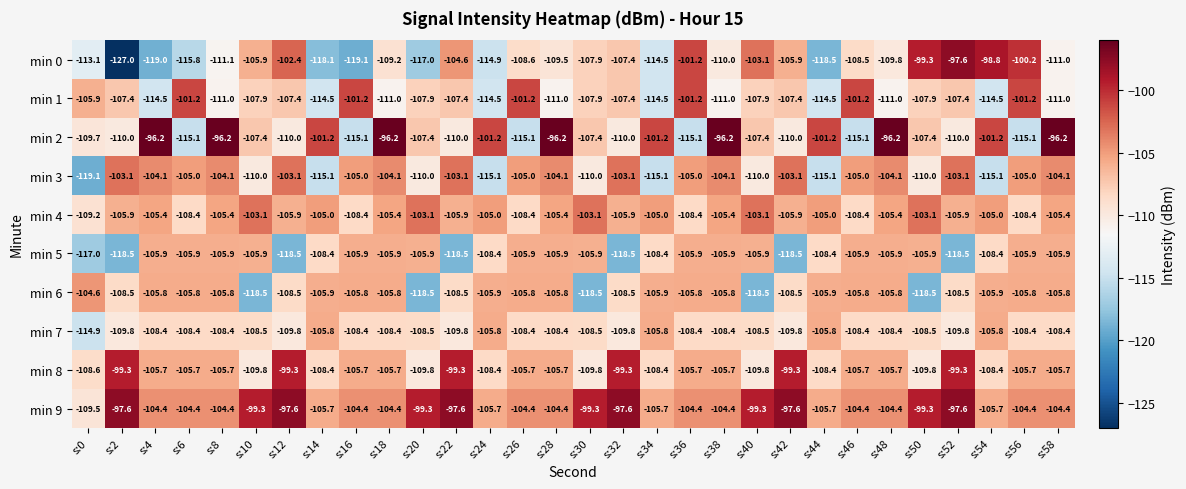

What is the difference between the highest and lowest values at s:2?

29.4